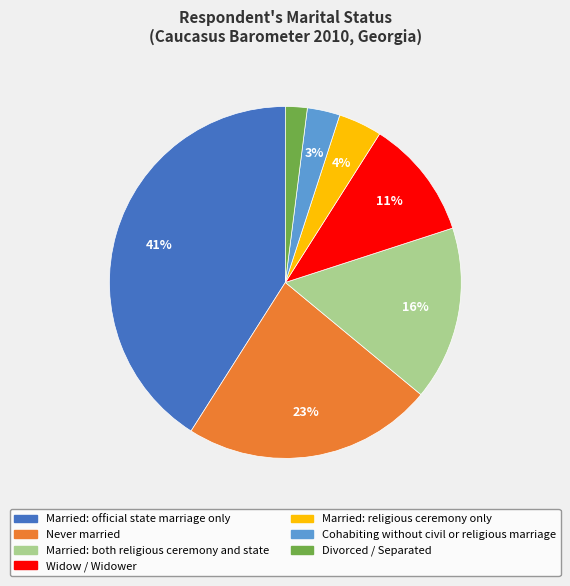

Rank the categories by value from lowest to highest.

Divorced / Separated, Cohabiting without civil or religious marriage, Married: religious ceremony only, Widow / Widower, Married: both religious ceremony and state, Never married, Married: official state marriage only